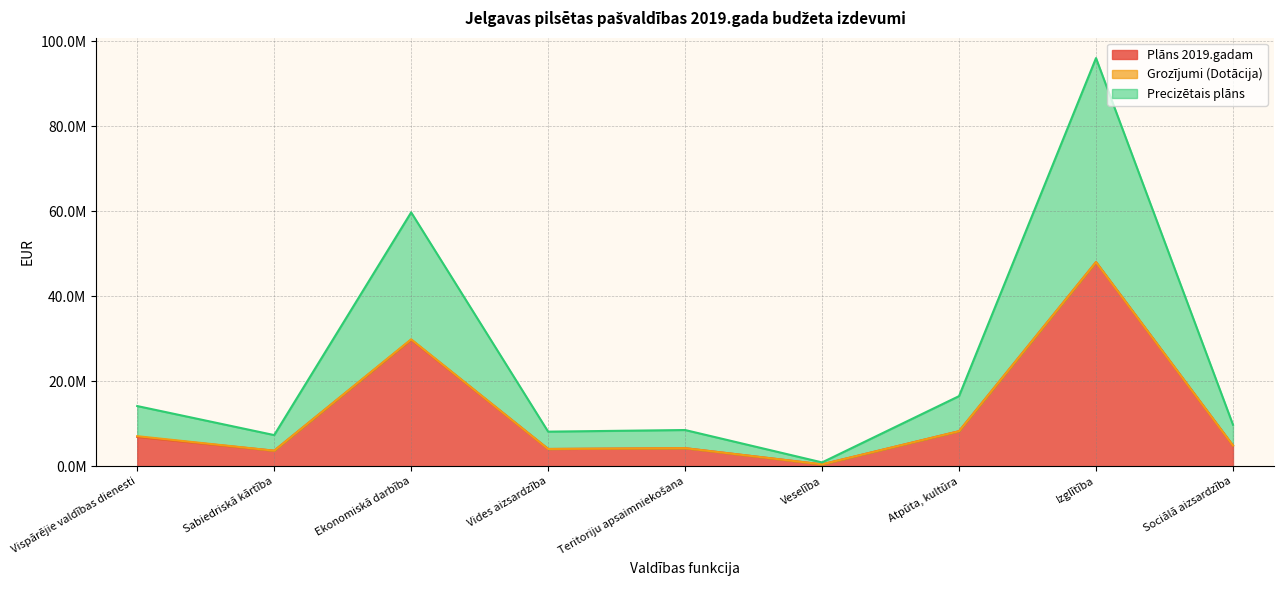

What value does the Precizētais plāns series have at Izglītība?

95997879